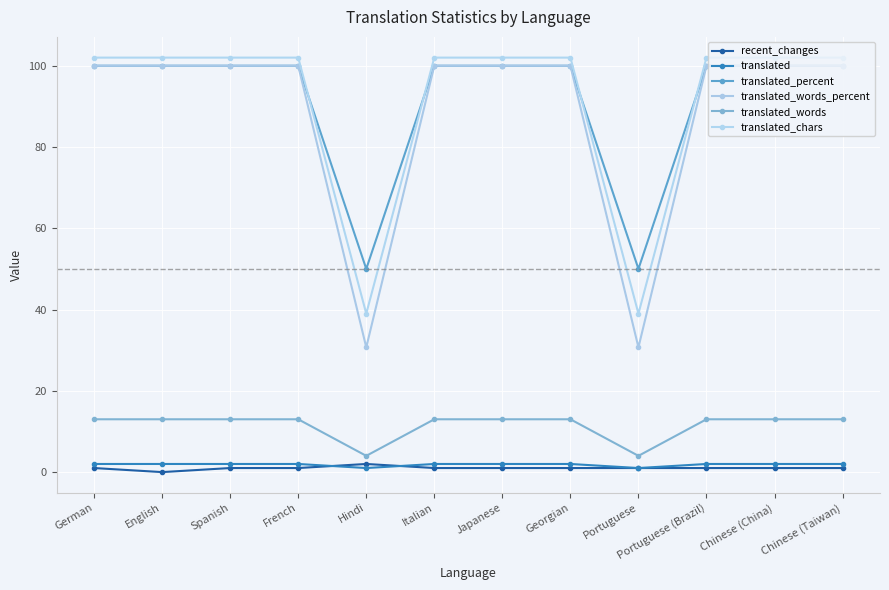

Which series changed the most between Italian and Portuguese (Brazil)?

recent_changes